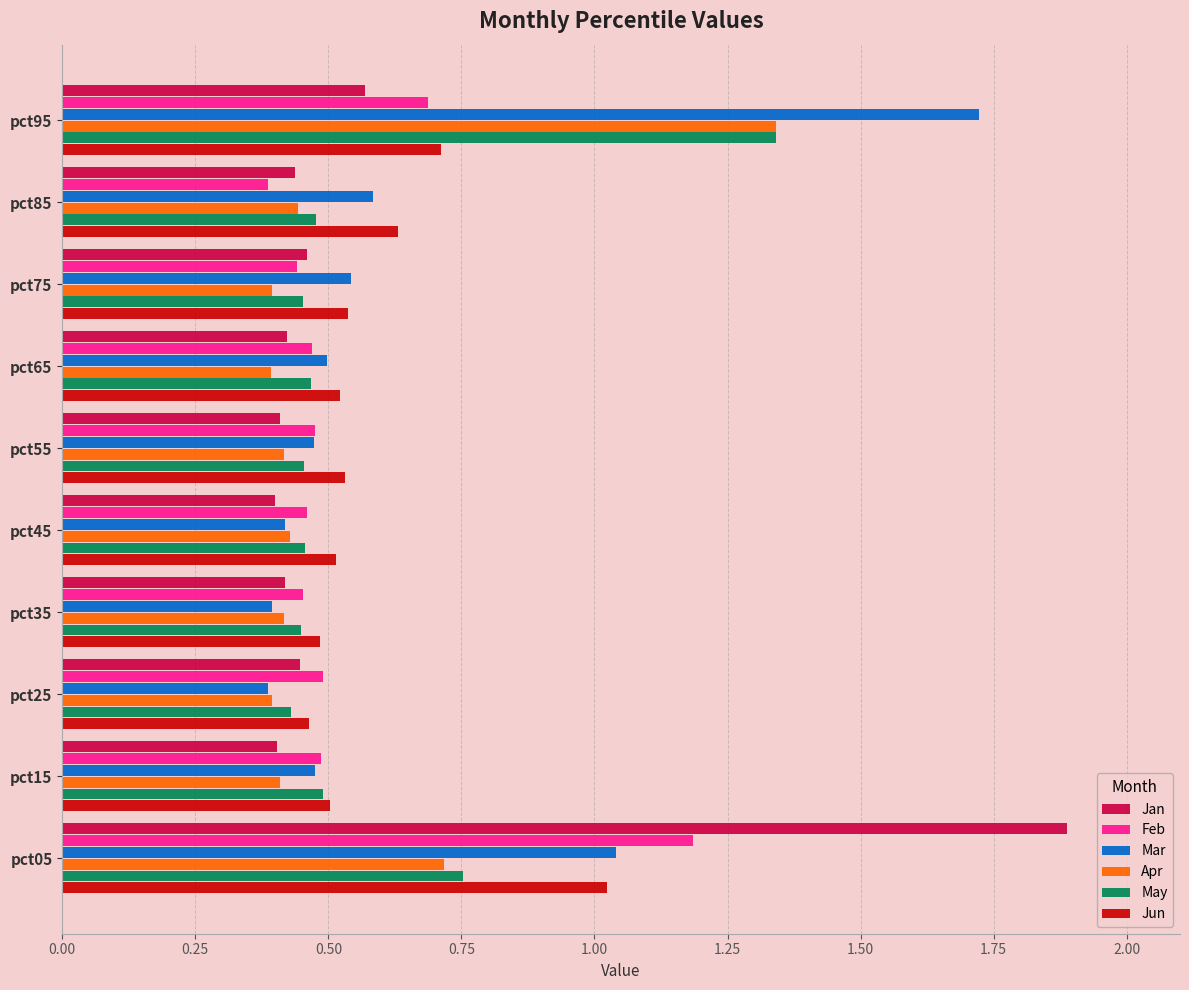

Which series has the largest range (max minus min)?

Jan